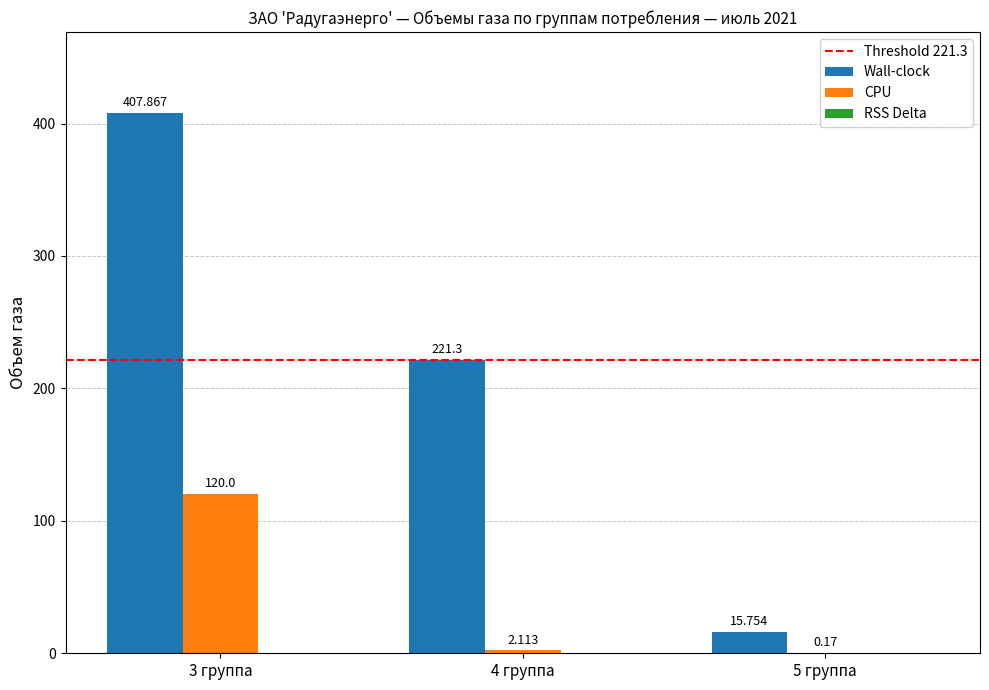

Which series has the largest total across all categories?

Wall-clock